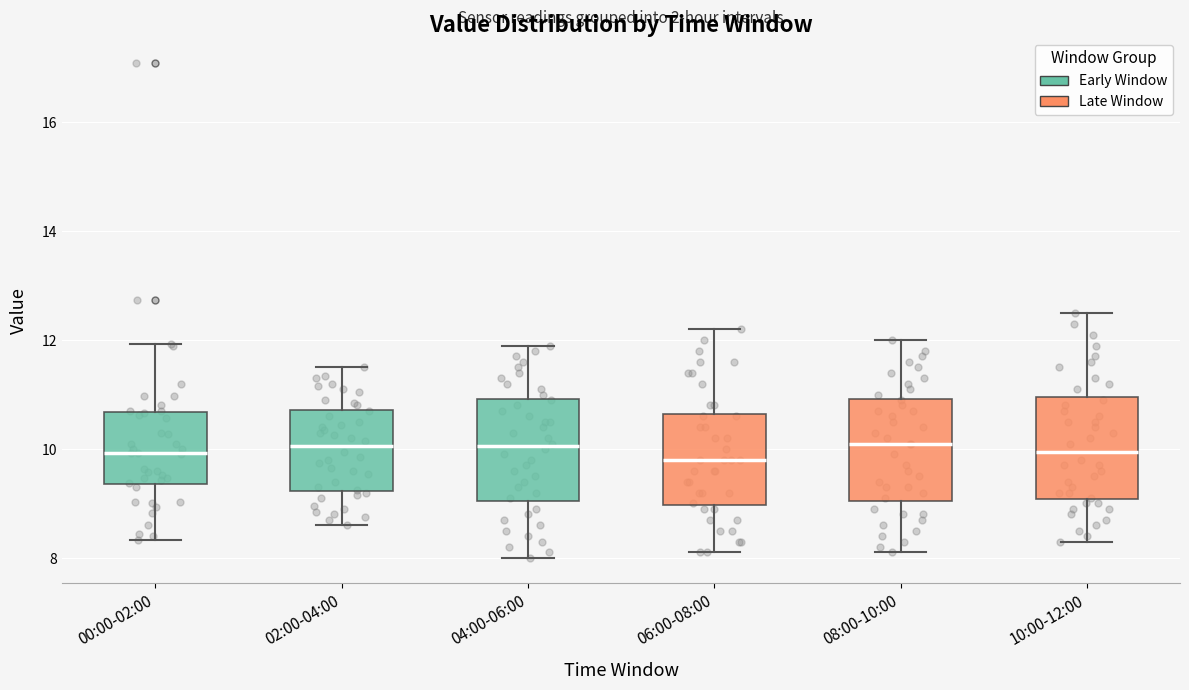

Reading left to right, read every box against the y-axis: the position of its median line, the range the box covers, and the ends of its whiskers. The values are not printed on the chart, so give them approximately, as read against the axis.

00:00-02:00: median 10.0, box 9.4 to 10.6, whiskers 8.4 to 12.0
02:00-04:00: median 10.0, box 9.2 to 10.8, whiskers 8.6 to 11.6
04:00-06:00: median 10.0, box 9.0 to 11.0, whiskers 8.0 to 12.0
06:00-08:00: median 9.8, box 9.0 to 10.6, whiskers 8.2 to 12.2
08:00-10:00: median 10.2, box 9.0 to 11.0, whiskers 8.2 to 12.0
10:00-12:00: median 10.0, box 9.0 to 11.0, whiskers 8.4 to 12.6